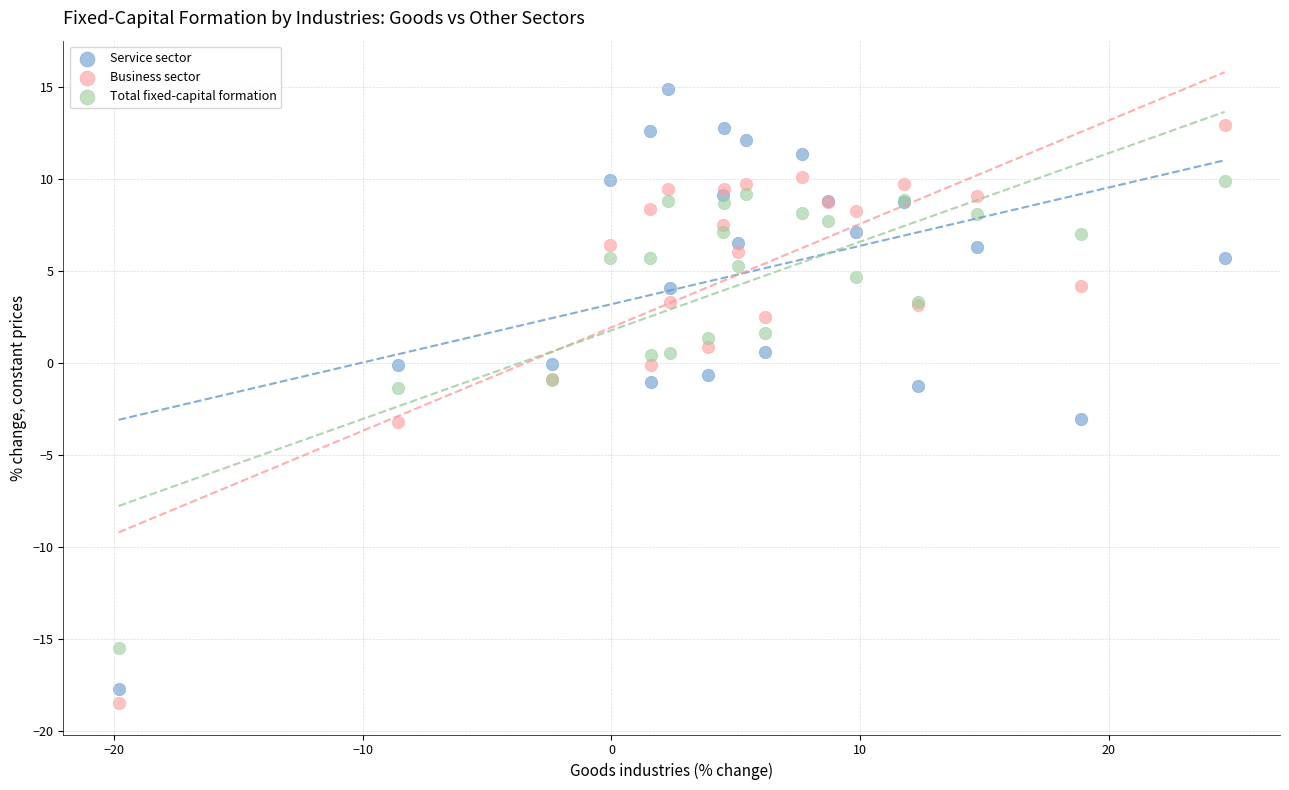

What is the X range (max minus min) for the scatter plot?

44.5